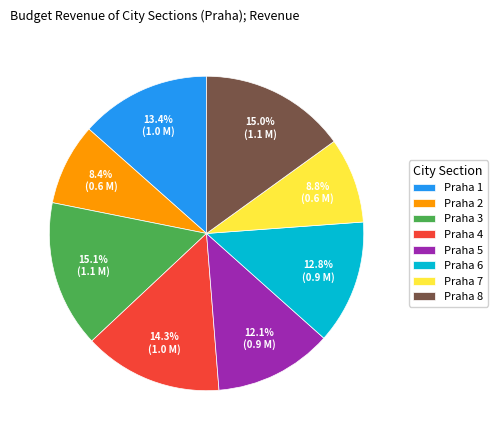

What is the ratio of the value at Praha 3 to the value at Praha 6?

1.2